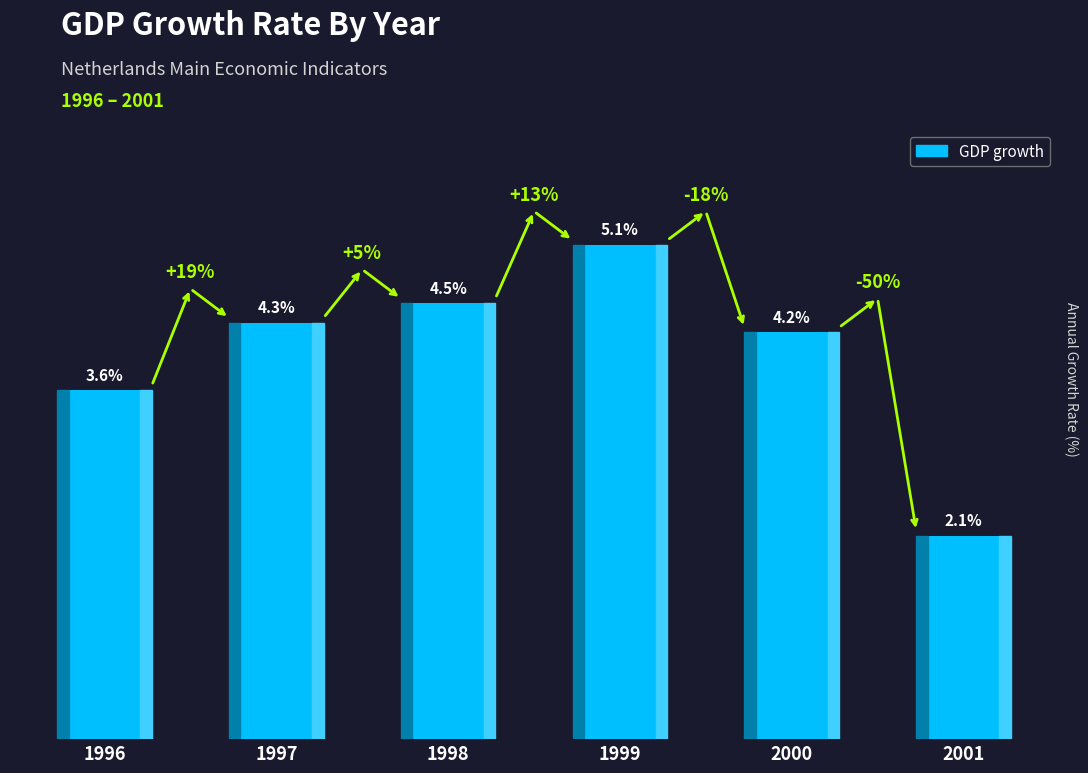

Does the chart contain any negative values?

No